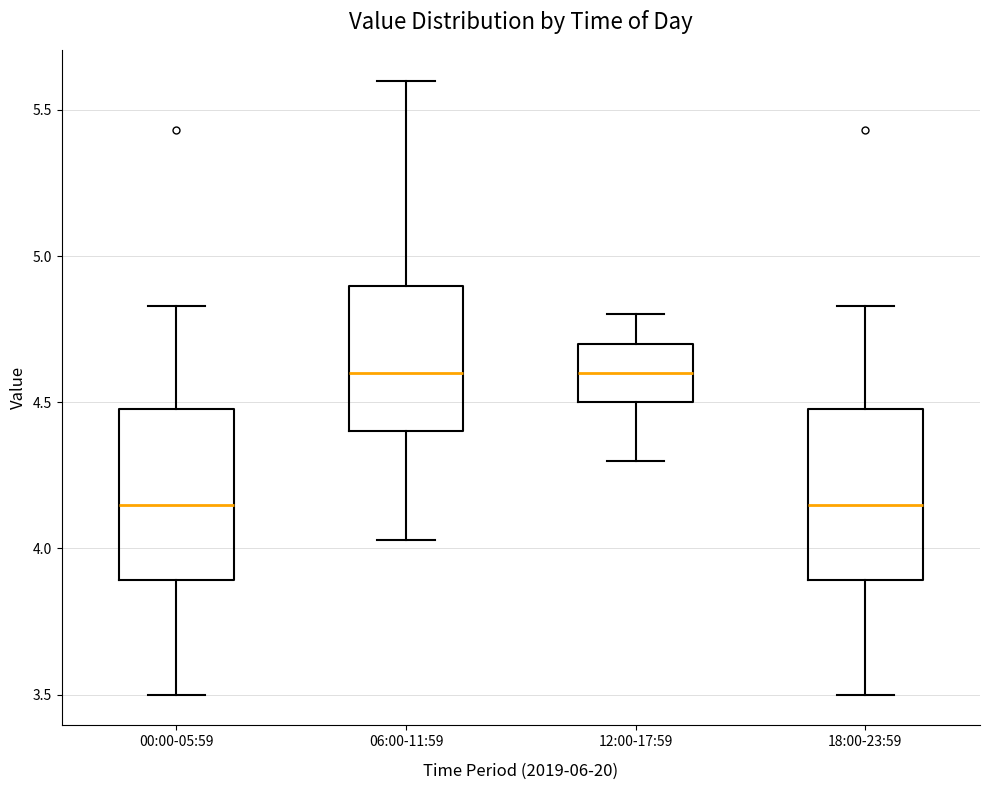

Reading left to right, read every box against the y-axis: the position of its median line, the range the box covers, and the ends of its whiskers. The values are not printed on the chart, so give them approximately, as read against the axis.

00:00-05:59: median 4.15, box 3.90 to 4.50, whiskers 3.50 to 4.85
06:00-11:59: median 4.60, box 4.40 to 4.90, whiskers 4.05 to 5.60
12:00-17:59: median 4.60, box 4.50 to 4.70, whiskers 4.30 to 4.80
18:00-23:59: median 4.15, box 3.90 to 4.50, whiskers 3.50 to 4.85